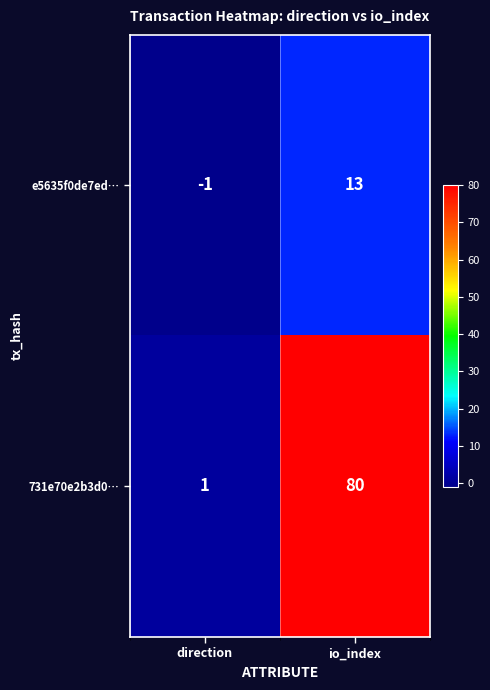

Which label corresponds to the largest value in the chart?

io_index